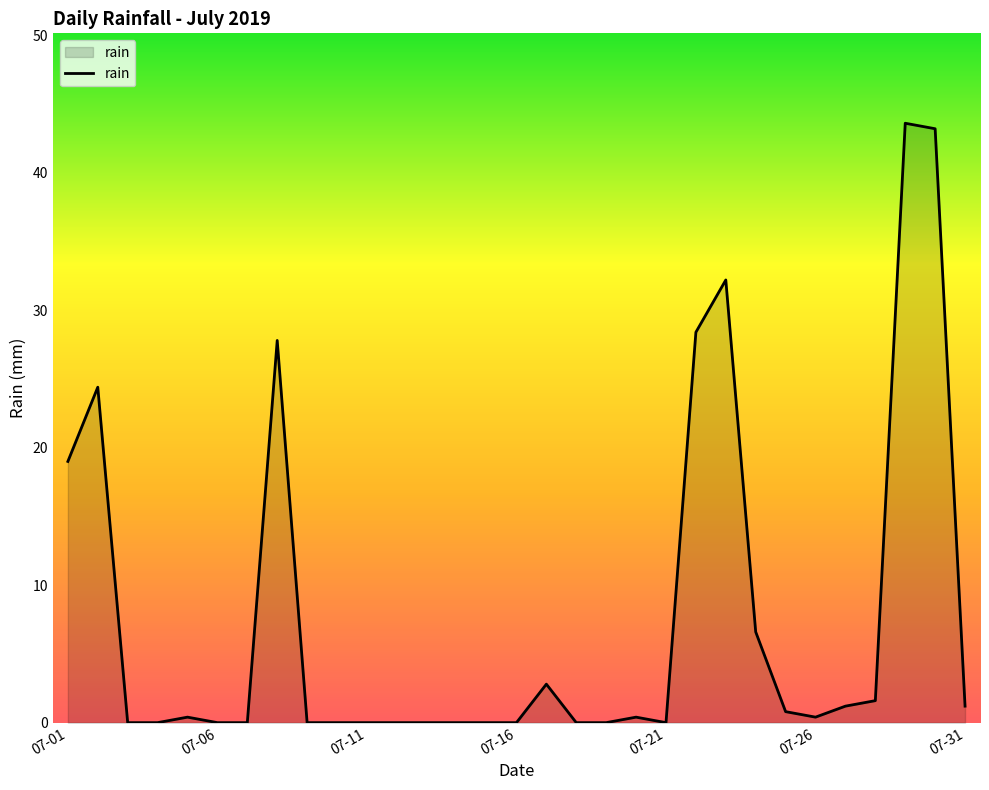

What is the maximum value shown in the chart?

43.6